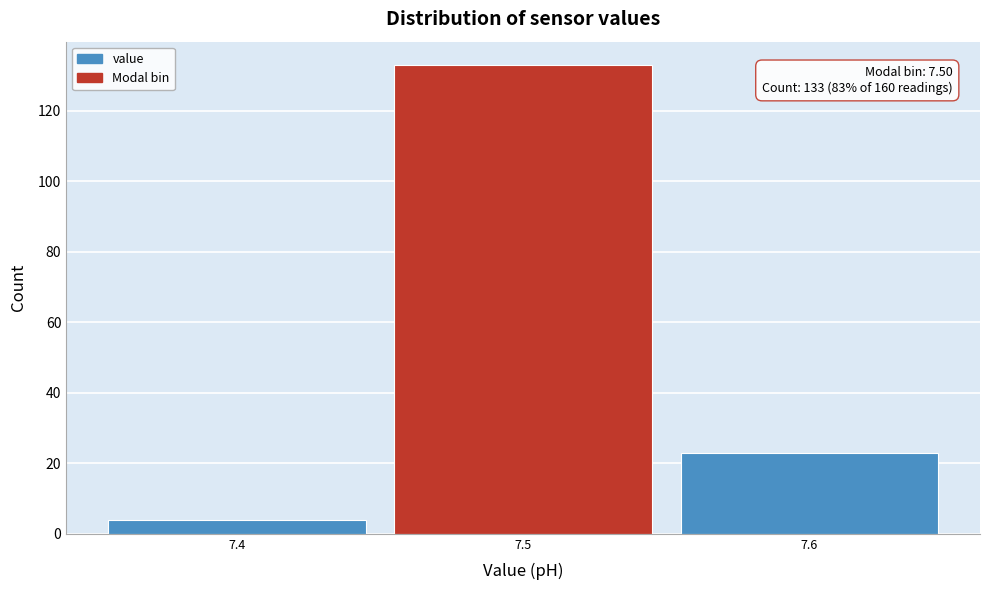

Over which range of the x-axis is the bar tallest?

7.45 to 7.55